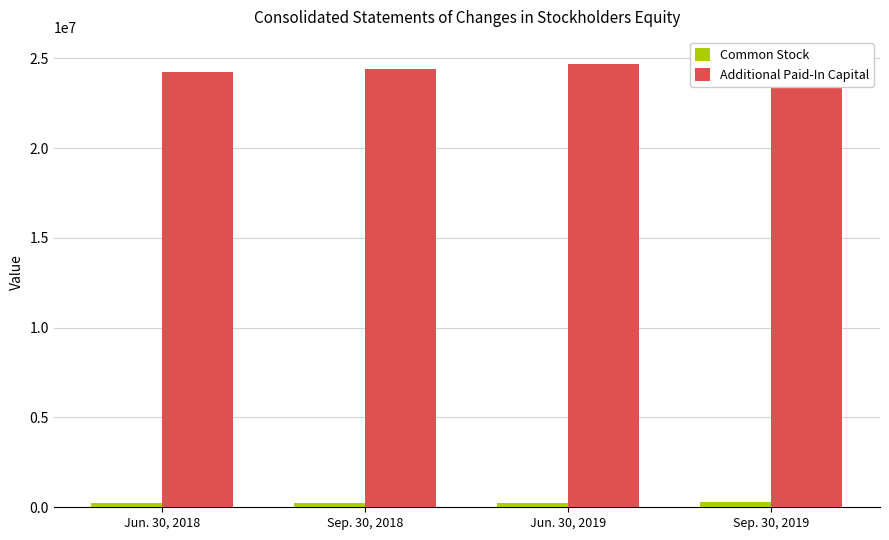

Which series has the widest spread of values?

Additional Paid-In Capital